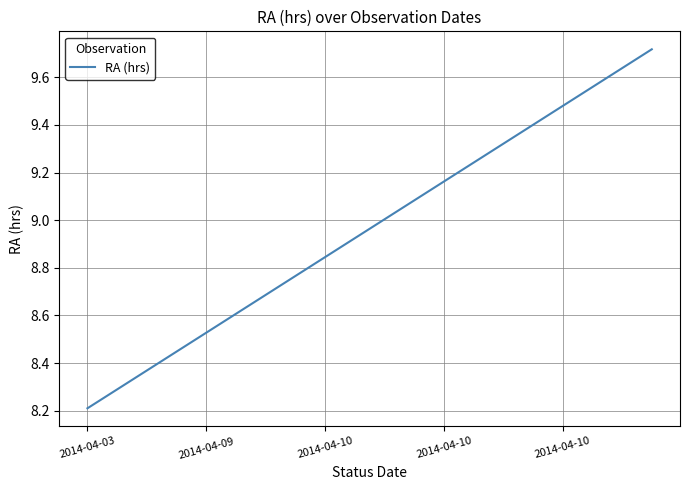

What is the difference between the maximum and minimum values?

1.5